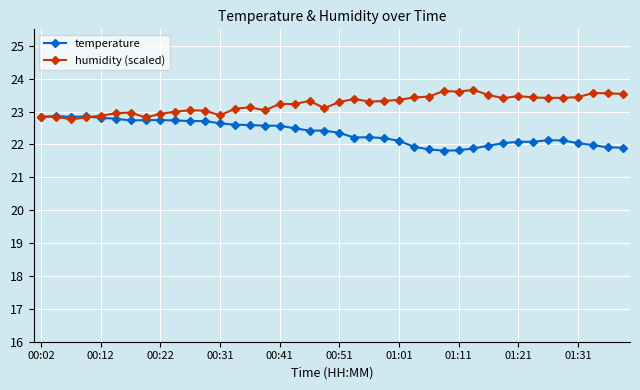

After their last crossing, which series has the higher values: humidity (scaled) or temperature?

humidity (scaled)